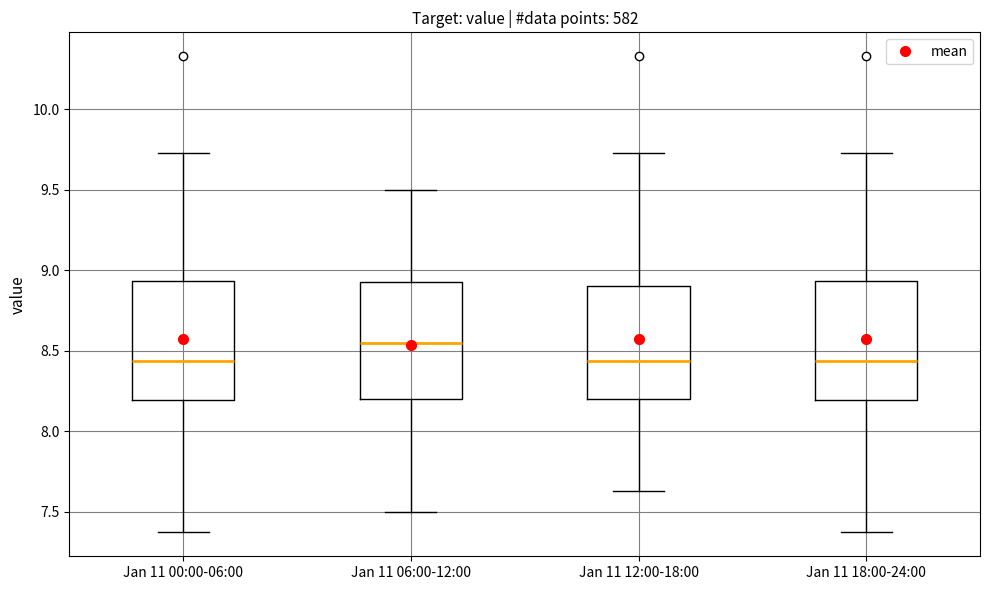

Where is the lower edge of the box for Jan 11 00:00-06:00 on the y-axis? The values are not printed on the chart, so give them approximately, as read against the axis.

8.20